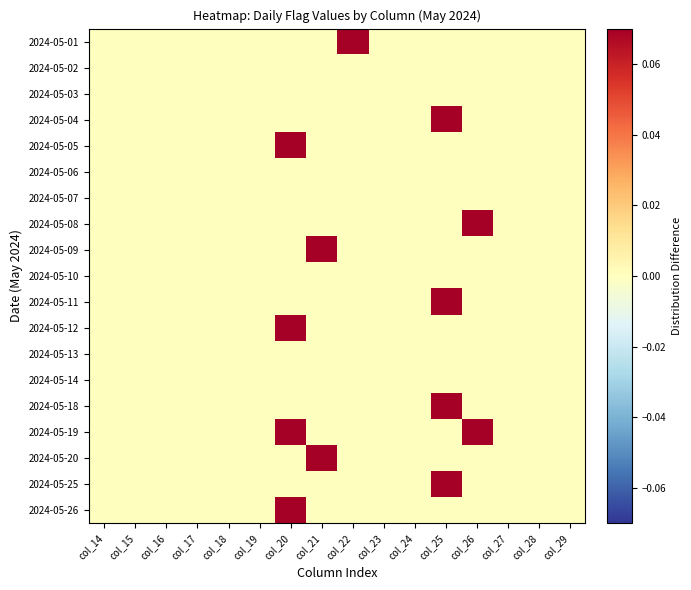

How many categories are shown in the chart?

16